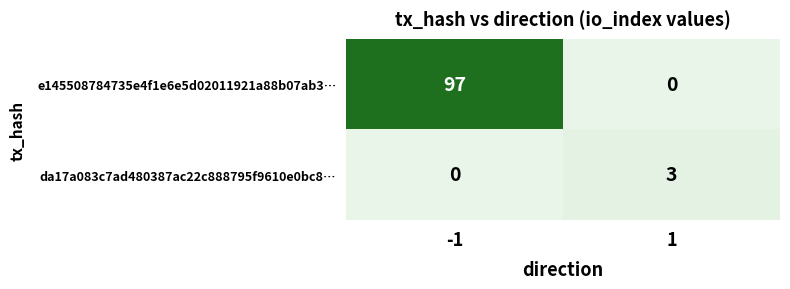

What value does the e145508784735e4f1e6e5d02011921a88b07ab3… series have at -1, to the nearest 5?

95